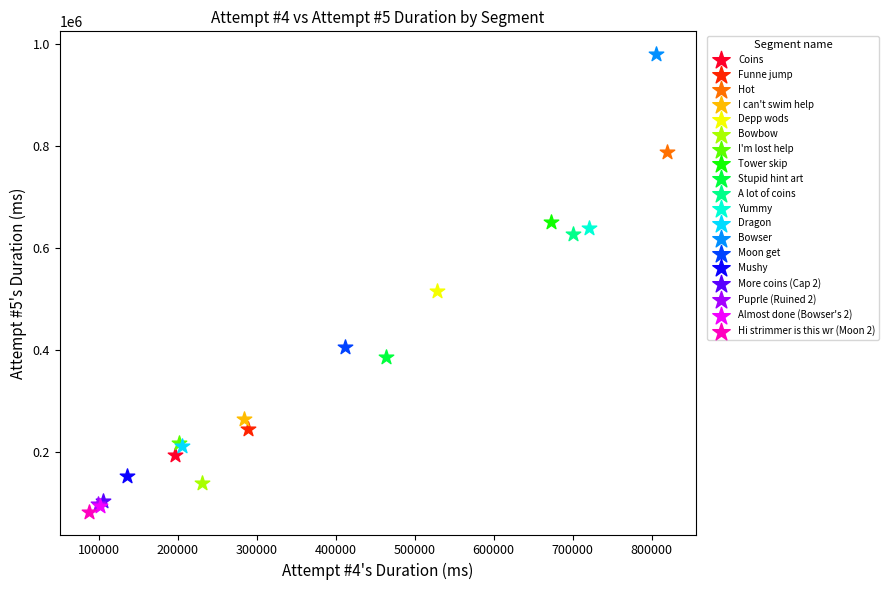

What are all the series names shown in the legend?

Coins, Funne jump, Hot, I can't swim help, Depp wods, Bowbow, I'm lost help, Tower skip, Stupid hint art, A lot of coins, Yummy, Dragon, Bowser, Moon get, Mushy, More coins (Cap 2), Puprle (Ruined 2), Almost done (Bowser's 2), Hi strimmer is this wr (Moon 2)